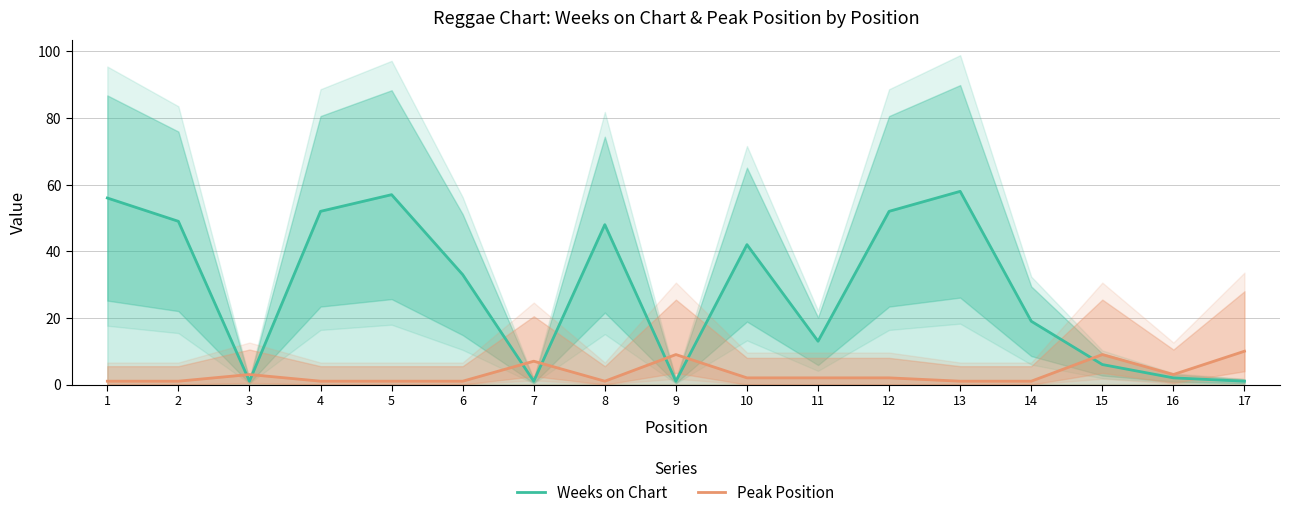

What is the difference between the maximum and minimum values in the Weeks on Chart series?

57